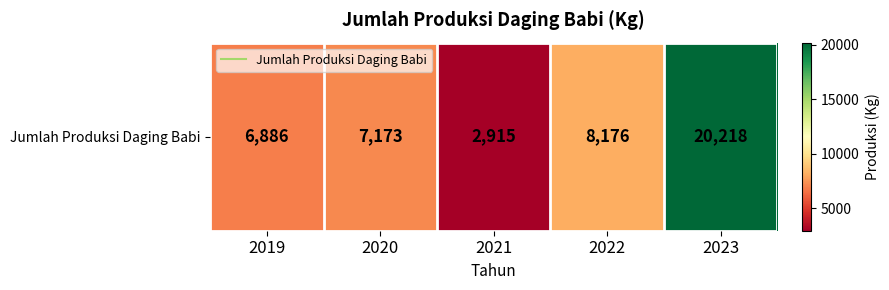

Is it true that the value at 2021 is 812?

False